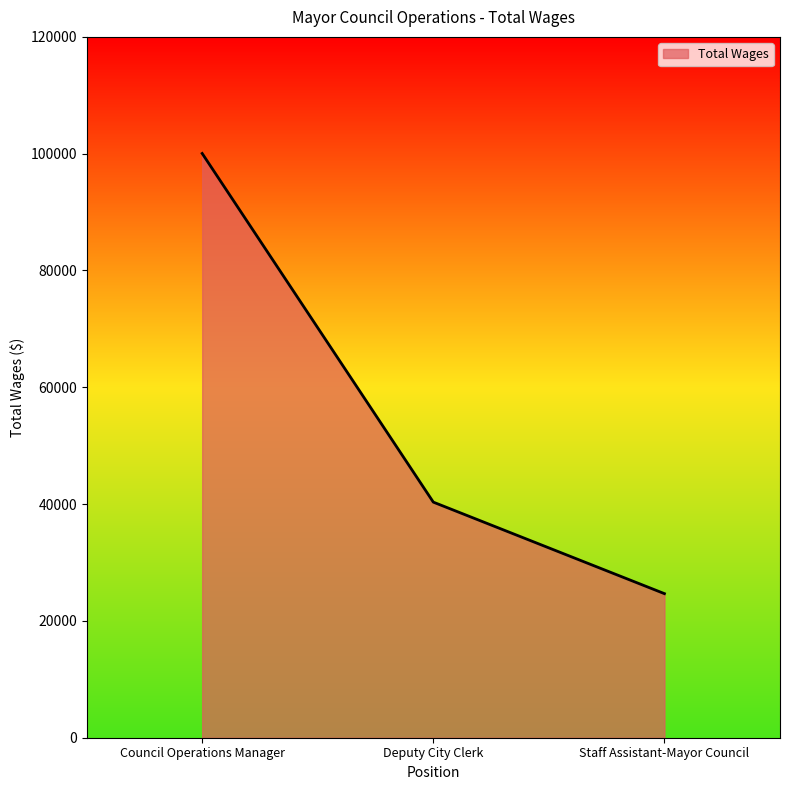

At which category does the chart reach its peak across all series?

Council Operations Manager